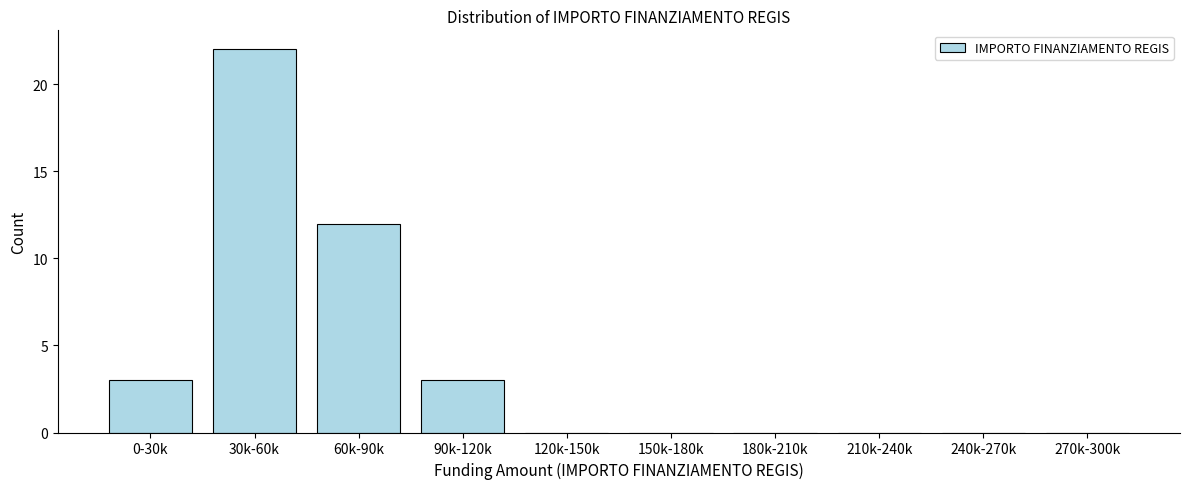

Reading right to left, what are all the values shown in this chart?

270k-300k=0	240k-270k=0	210k-240k=0	180k-210k=0	150k-180k=0	120k-150k=0	90k-120k=3	60k-90k=12	30k-60k=22	0-30k=3